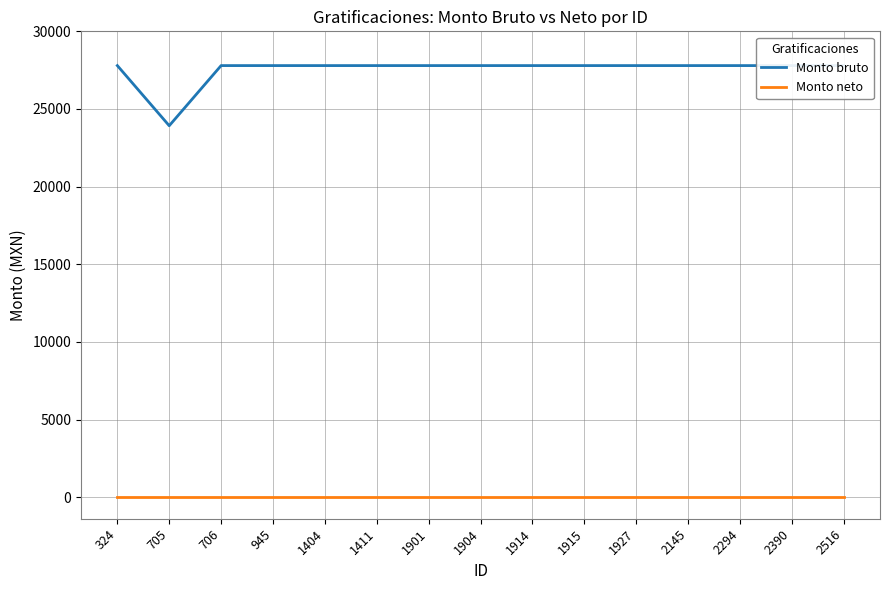

List the series in order of their overall mean, highest first.

Monto bruto, Monto neto